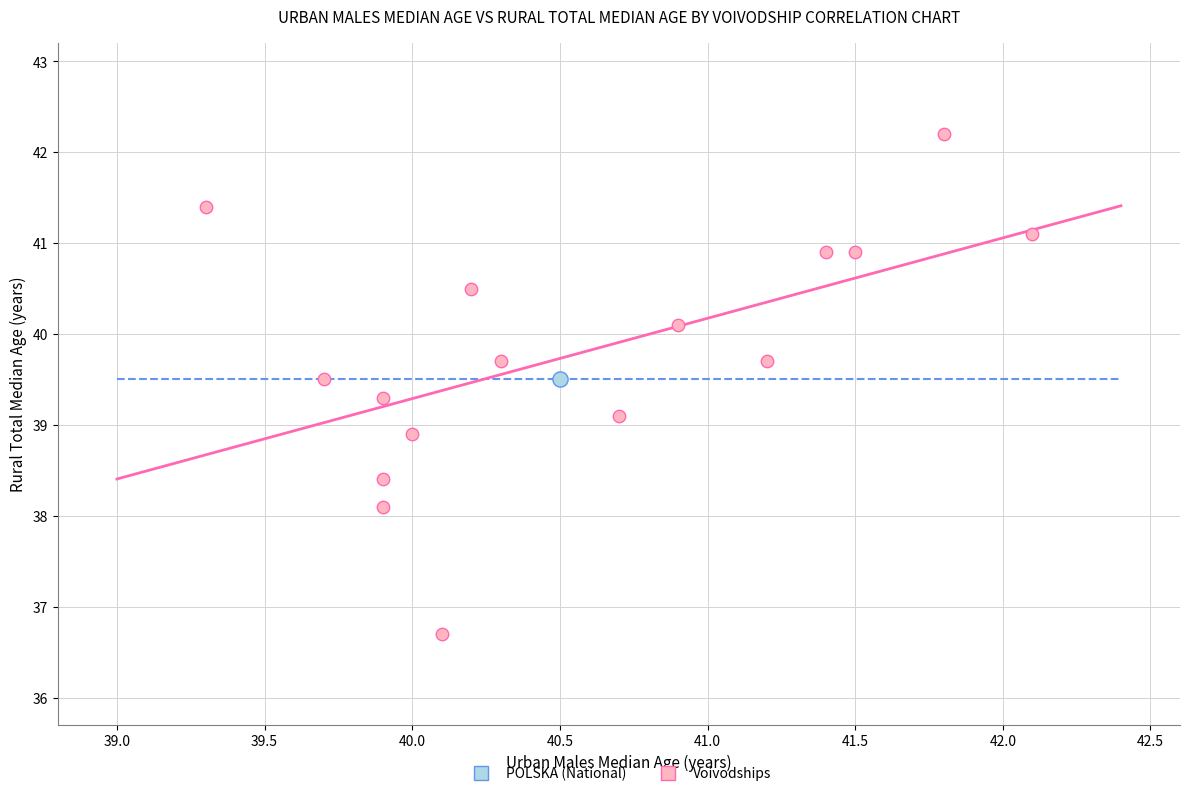

What are all the series names shown in the legend?

POLSKA (National), Voivodships